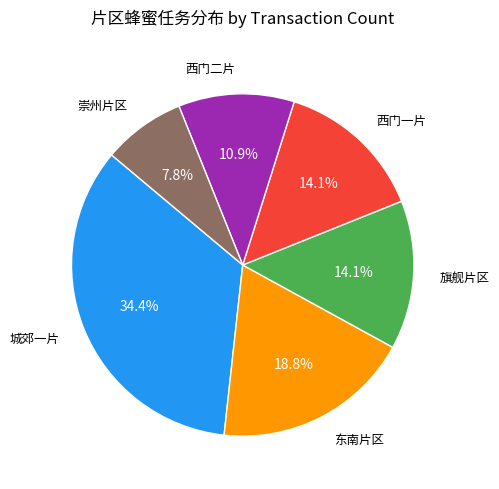

Is there any slice that represents more than half of the pie?

No